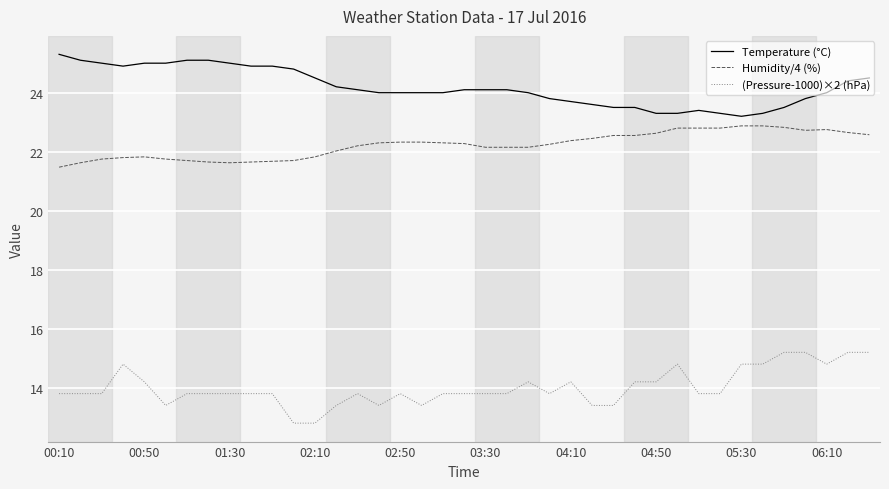

Rank the series by their maximum value, from highest to lowest.

Temperature (°C), Humidity/4 (%), (Pressure-1000)×2 (hPa)